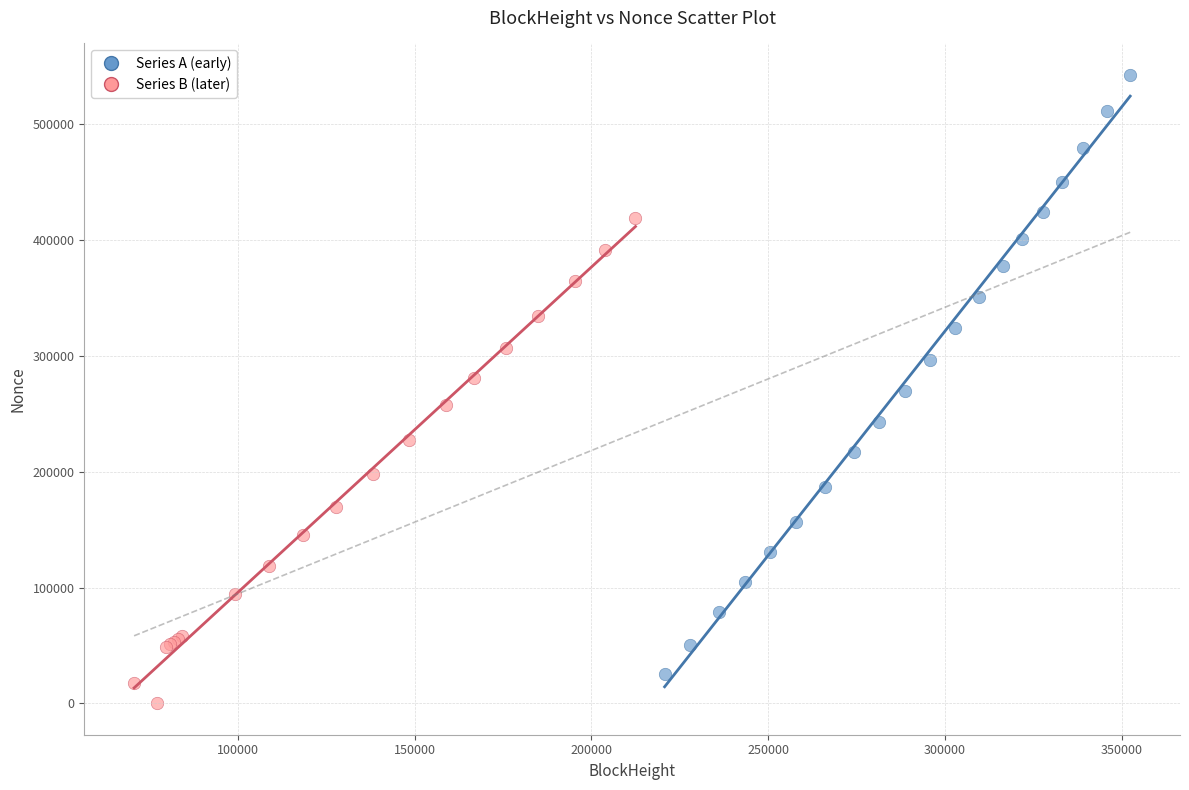

Which series reaches the maximum Y coordinate?

Series A (early)